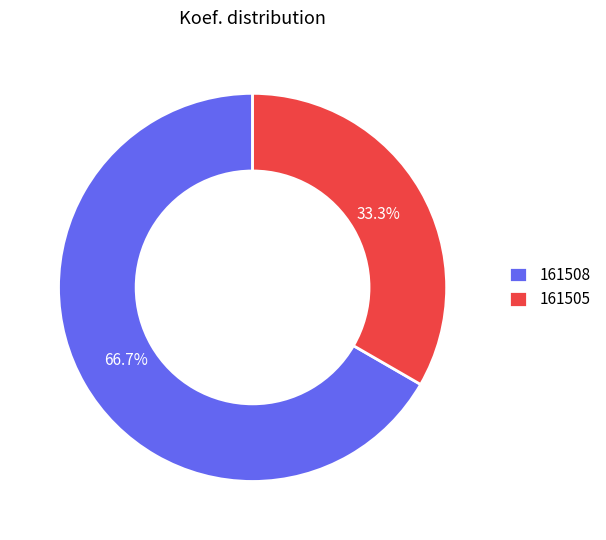

Rank the categories by value from lowest to highest.

161505, 161508